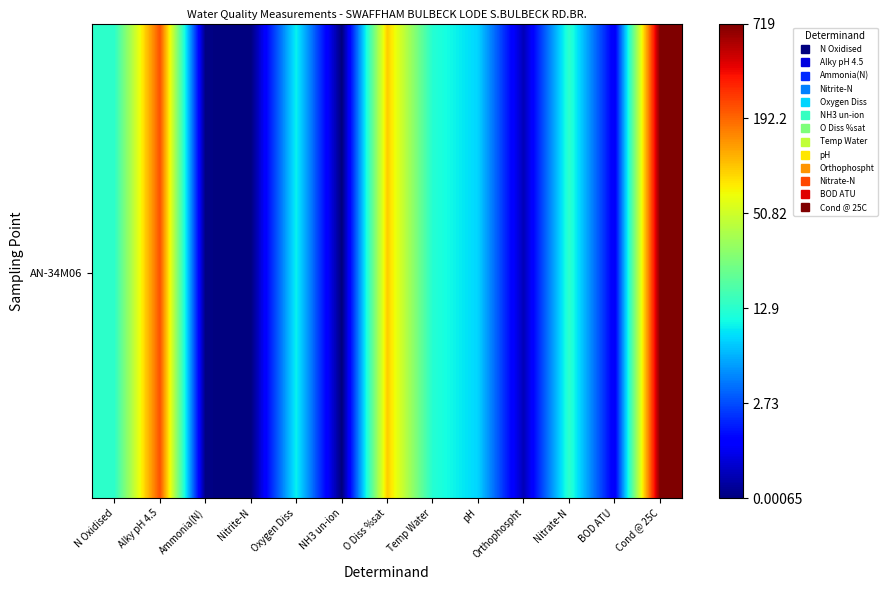

How many series are shown in this chart?

20